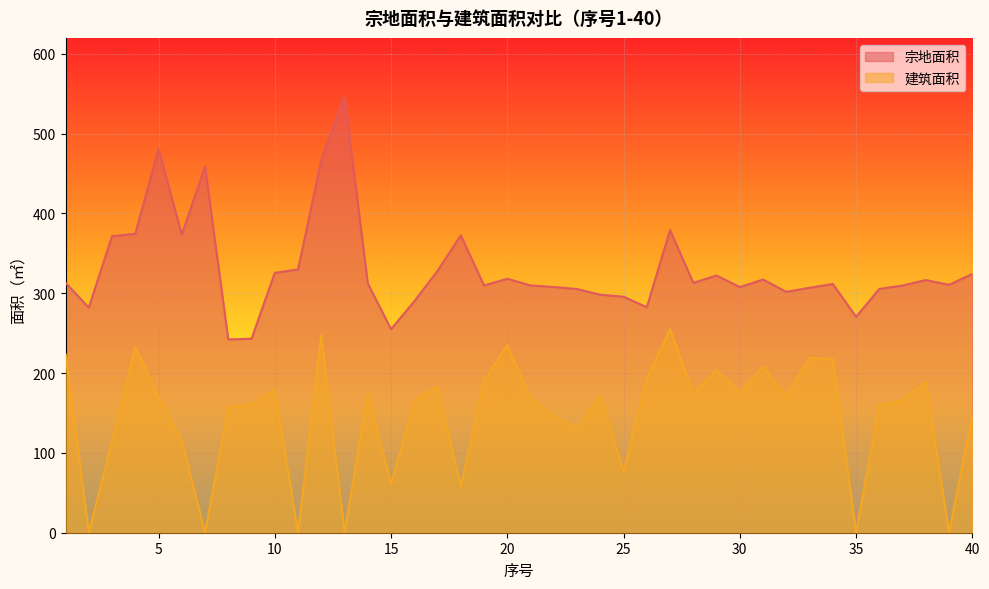

True or false: 建筑面积 and 宗地面积 cross at least once.

False